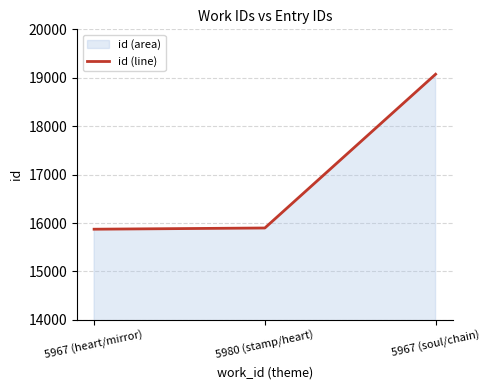

At which label is the value closest to 17473?

5980 (stamp/heart)